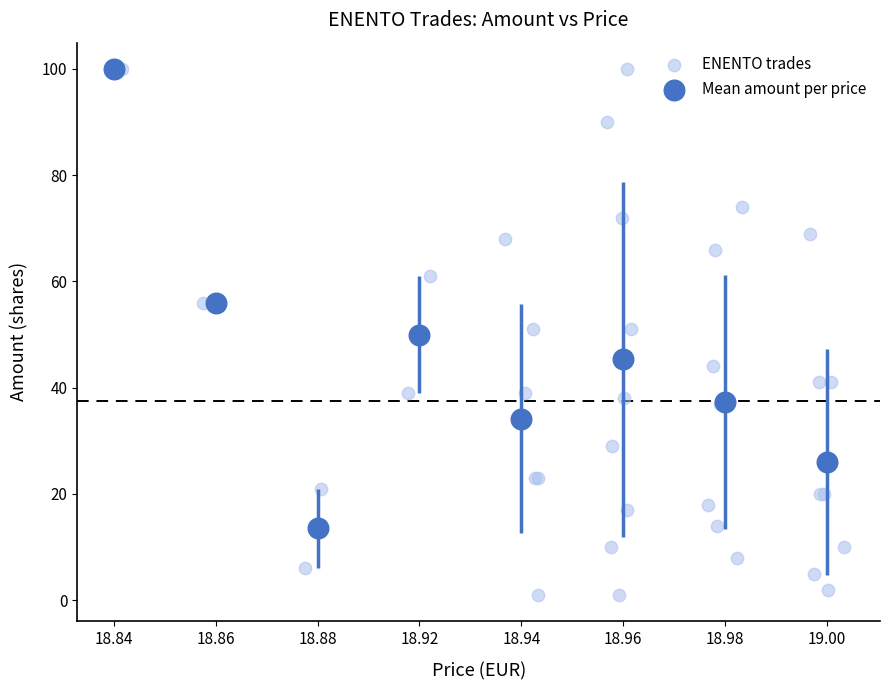

Which series contains the lowest Y value?

ENENTO trades